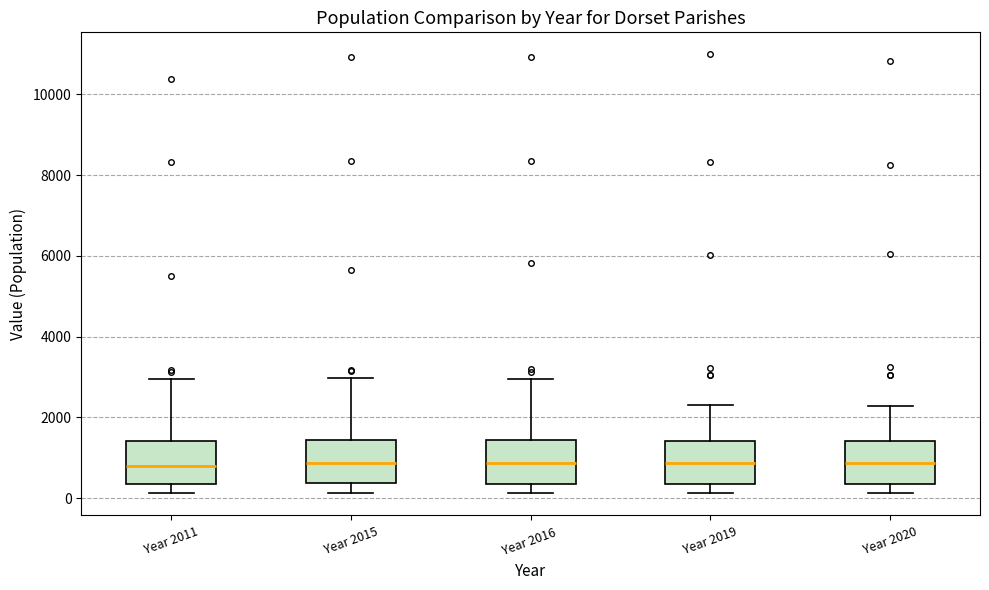

Where does the lower whisker of the box for Year 2020 end on the y-axis? The values are not printed on the chart, so give them approximately, as read against the axis.

200